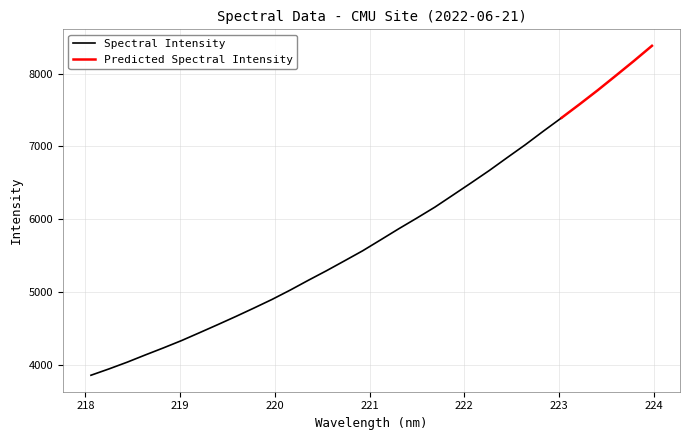

What is the label of the 29th point from the left?

223.408